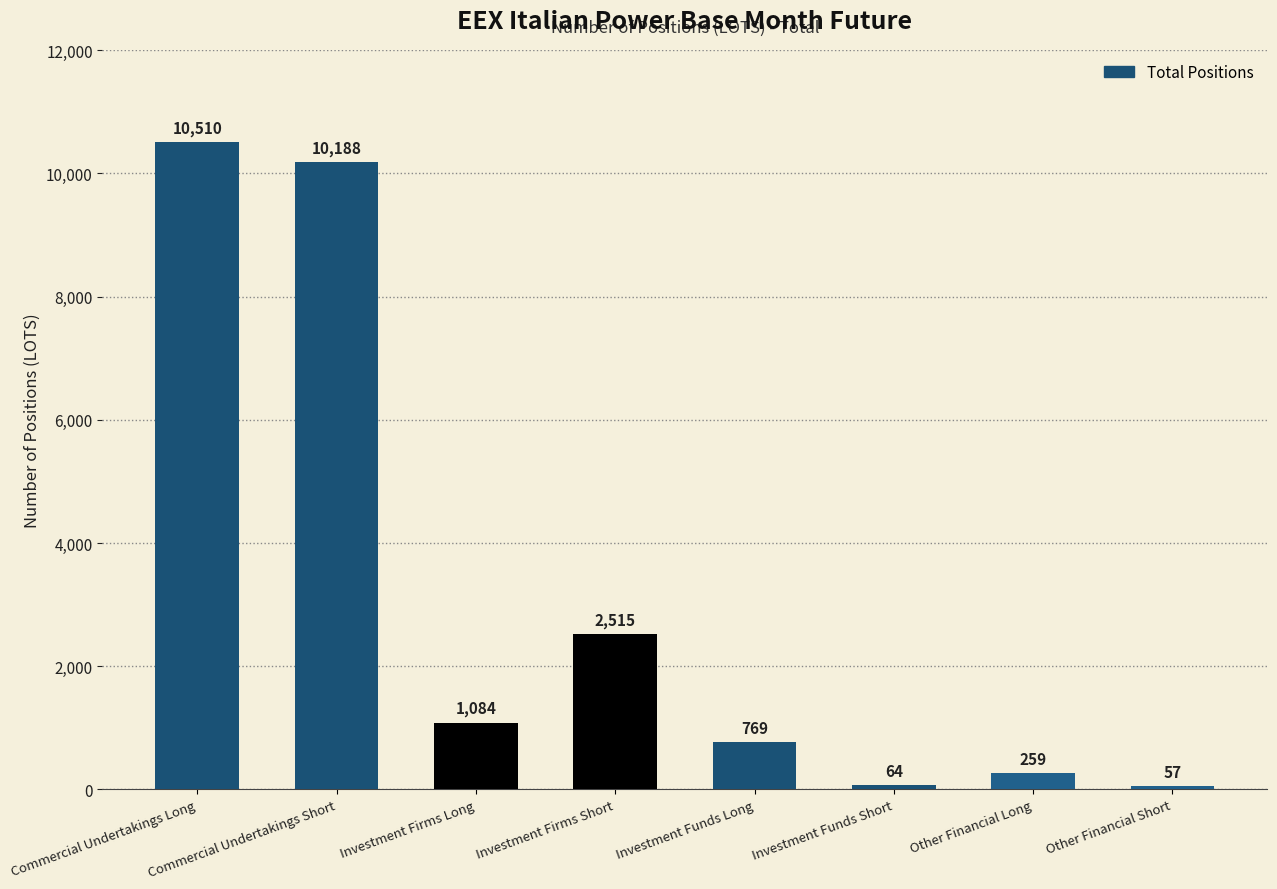

At which category does the chart reach its minimum across all series?

Other Financial Short